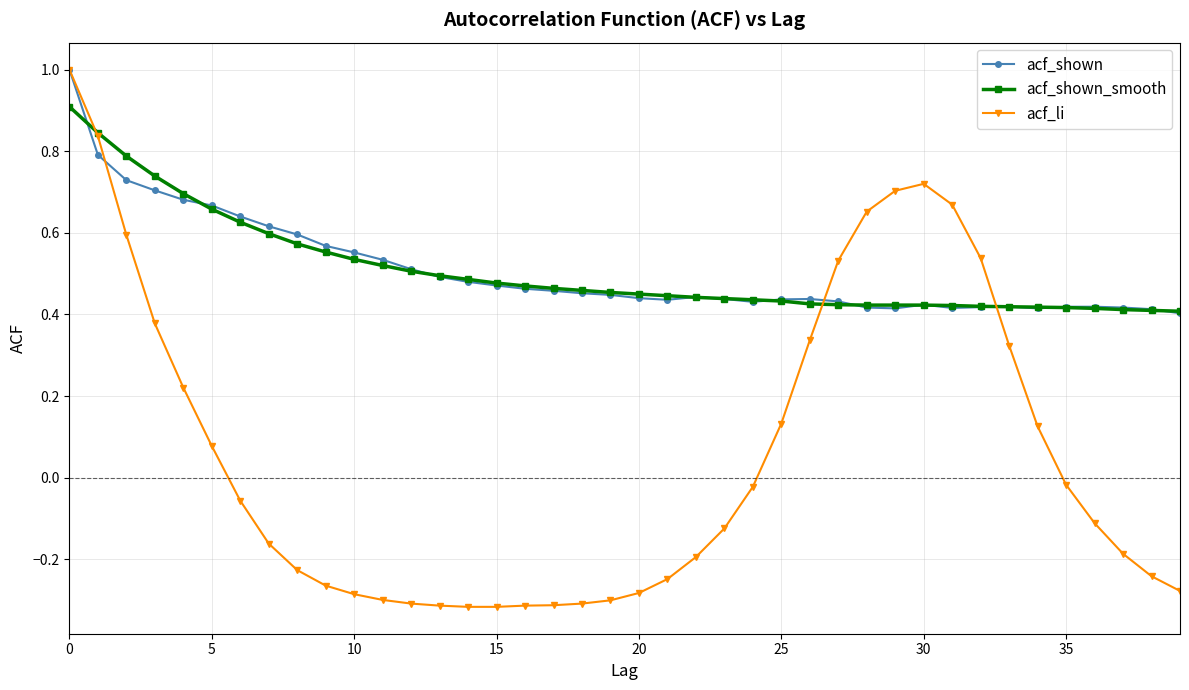

True or false: acf_shown has more than 2 interior local peaks.

True